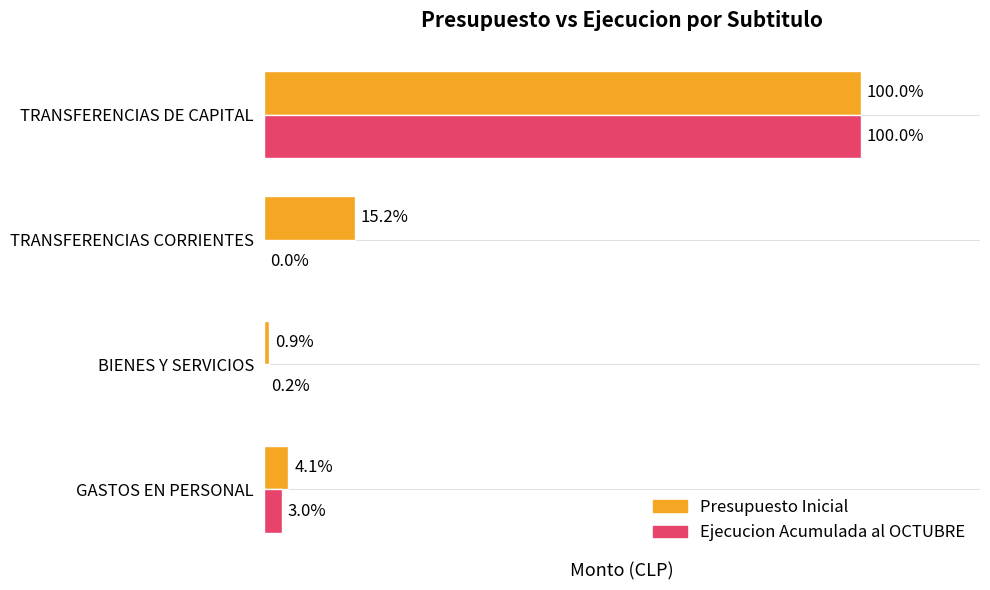

At how many categories does at least one series exceed 38364?

4